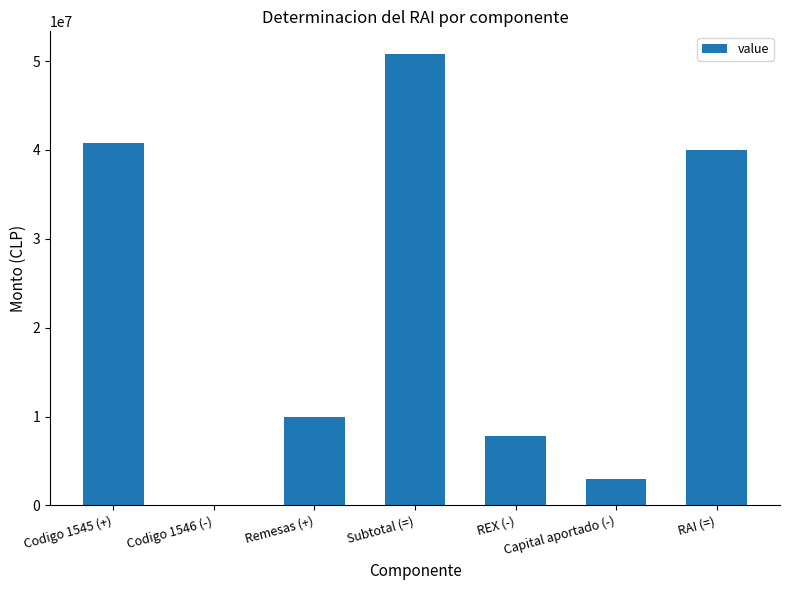

What value does the data have at Capital aportado (-)?

3000000